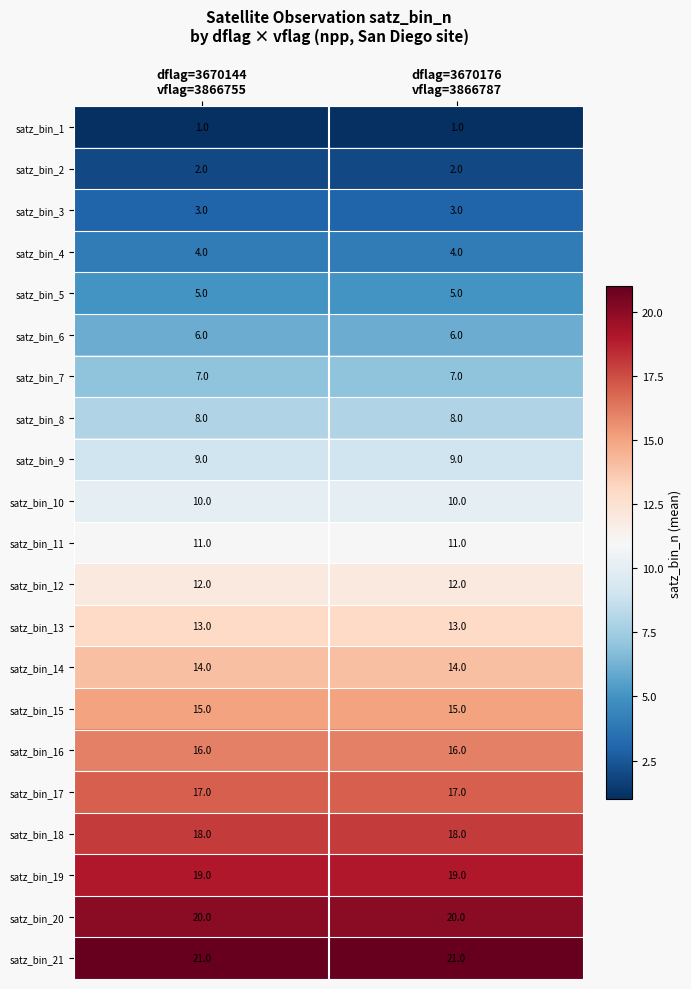

Rank the series by their maximum value, from highest to lowest.

satz_bin_21, satz_bin_20, satz_bin_19, satz_bin_18, satz_bin_17, satz_bin_16, satz_bin_15, satz_bin_14, satz_bin_13, satz_bin_12, satz_bin_11, satz_bin_10, satz_bin_9, satz_bin_8, satz_bin_7, satz_bin_6, satz_bin_5, satz_bin_4, satz_bin_3, satz_bin_2, satz_bin_1